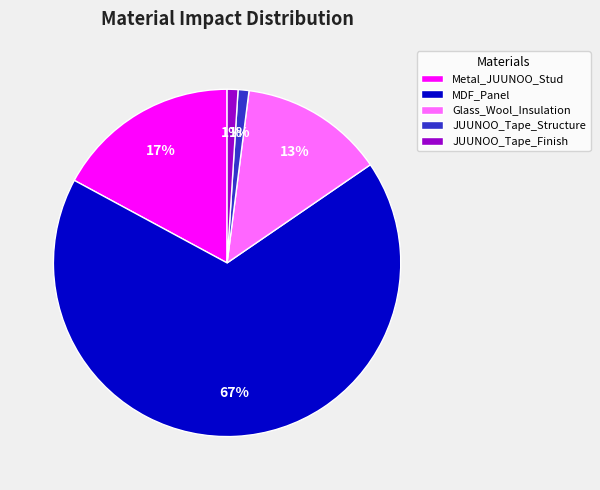

What is the majority slice?

MDF_Panel